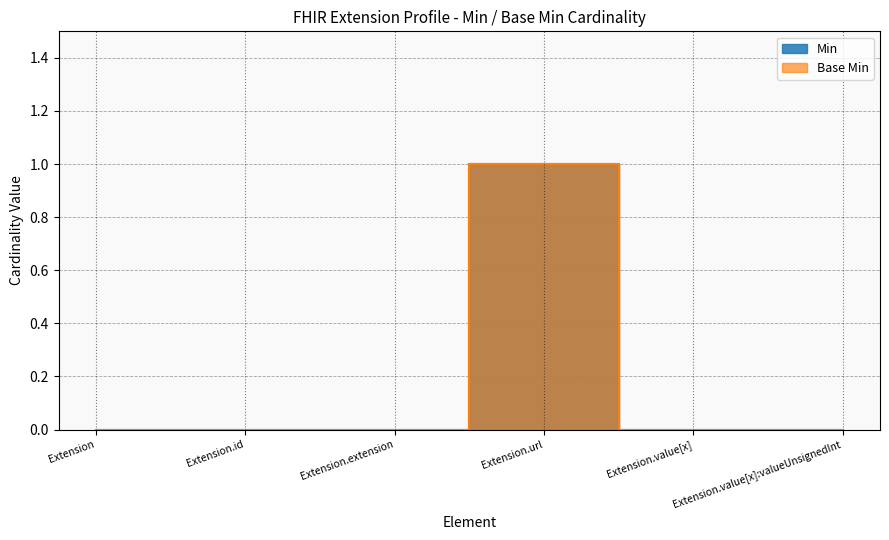

What are all the series names shown in the legend?

Base Min, Min